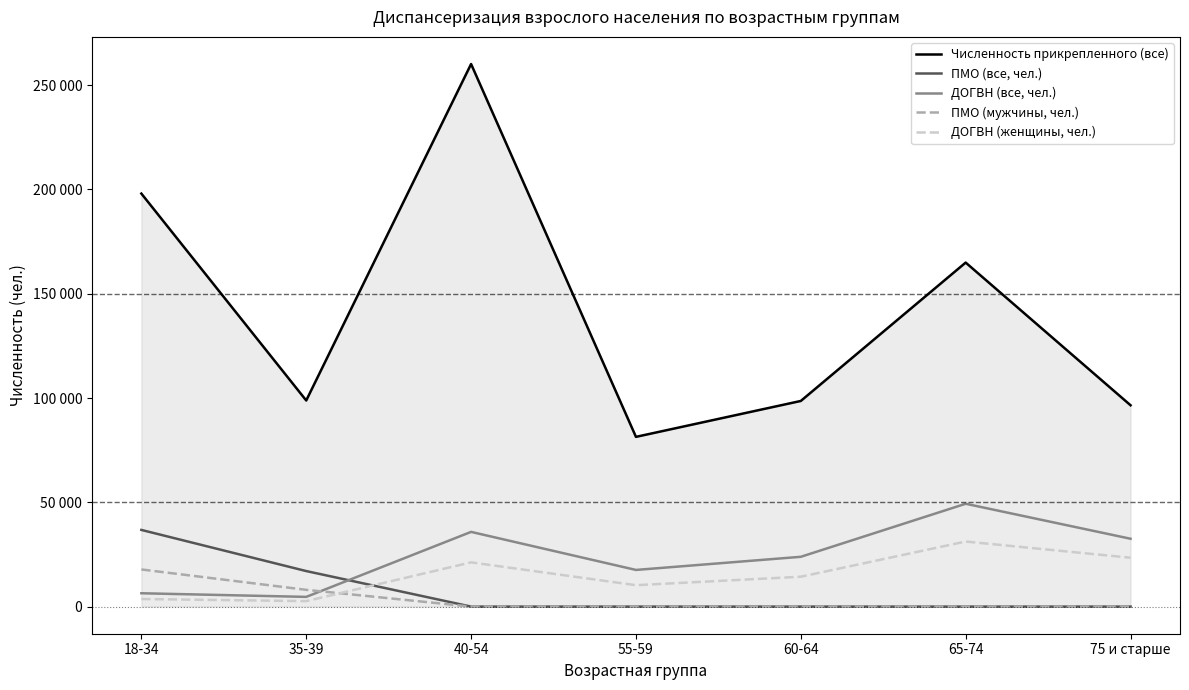

What is the value of the ДОГВН (женщины, чел.) point at the 2nd from the left?

2618